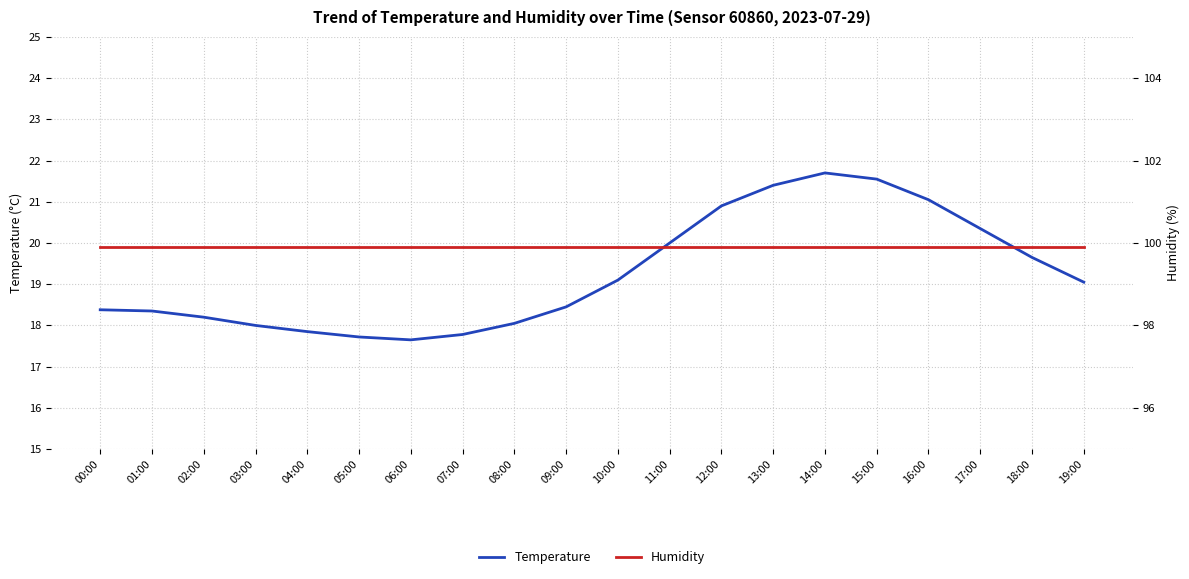

True or false: Temperature and Humidity cross at least once.

False